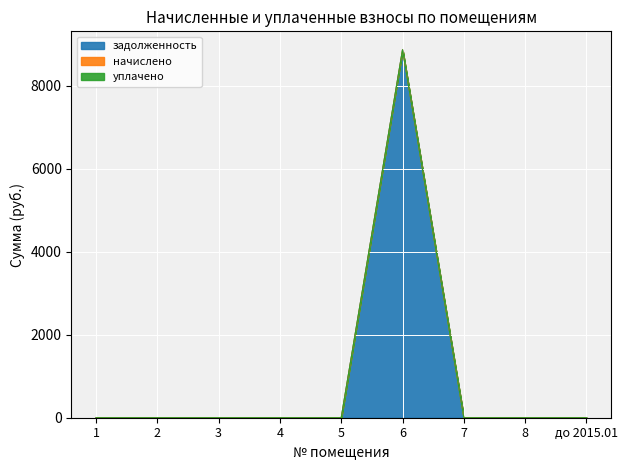

What are all the series names shown in the legend?

задолженность, начислено, уплачено